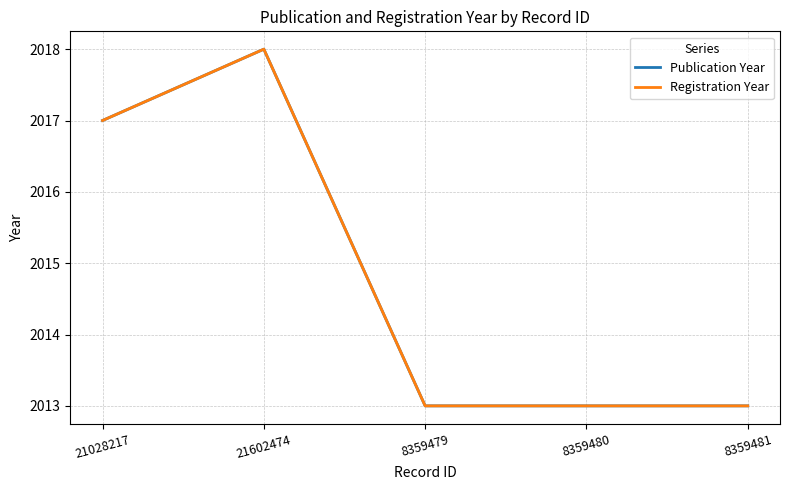

Is this an area chart (filled region under the line)?

No